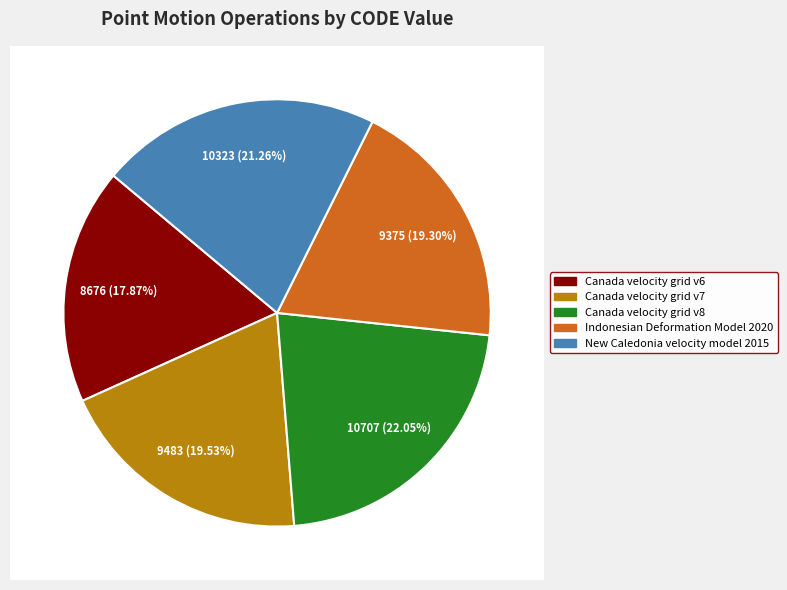

What is the change in value from Canada velocity grid v7 to Canada velocity grid v8?

+1224